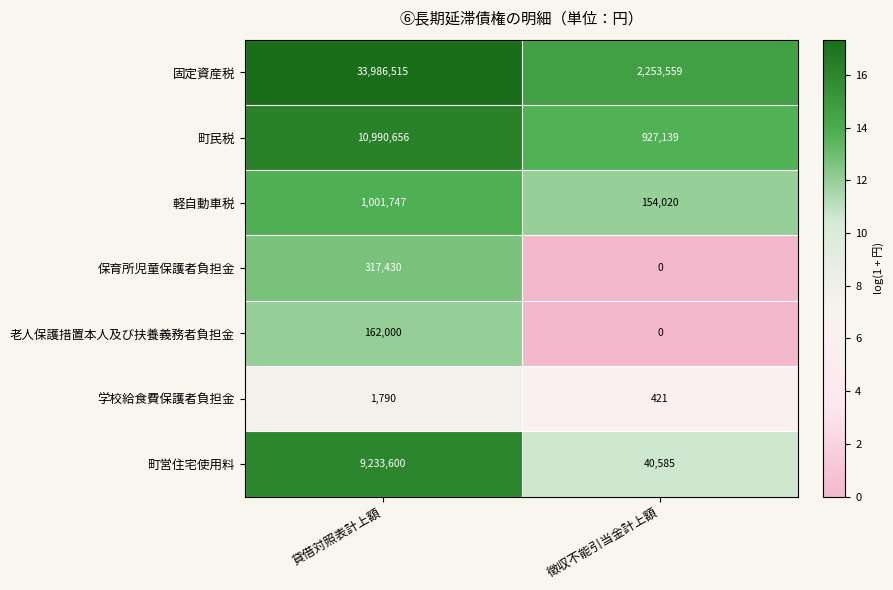

What is the highest value of the 軽自動車税 series?

1001747